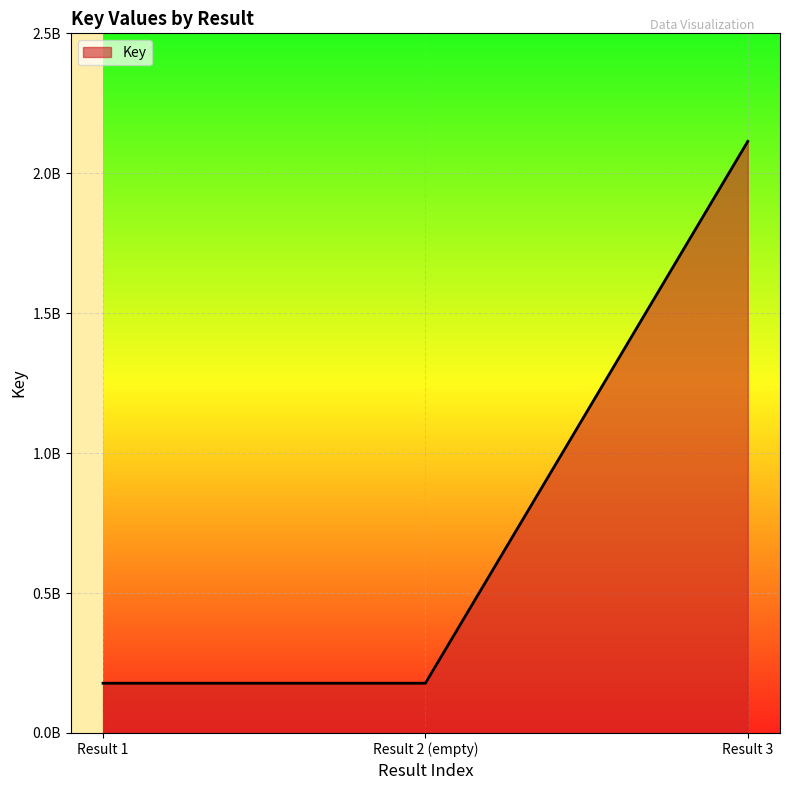

At which category does the chart reach its peak across all series?

Result 3